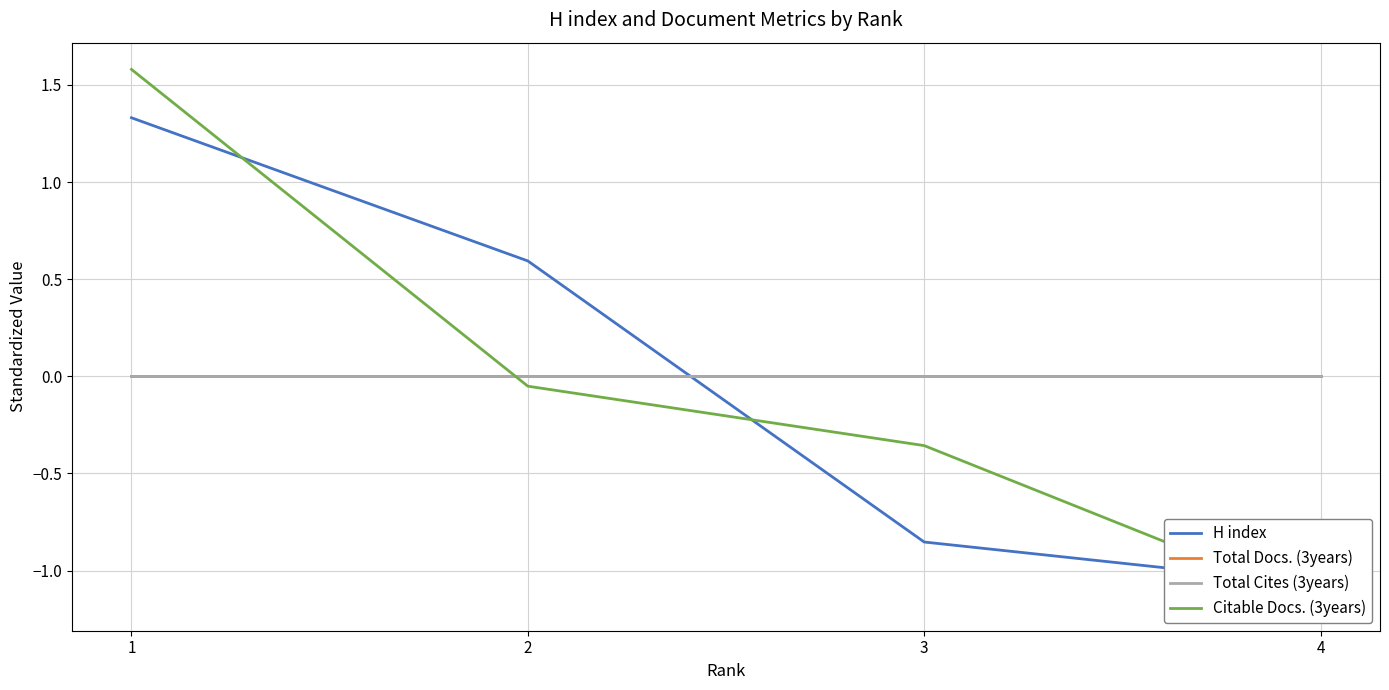

How many data points in H index are less than 0?

2